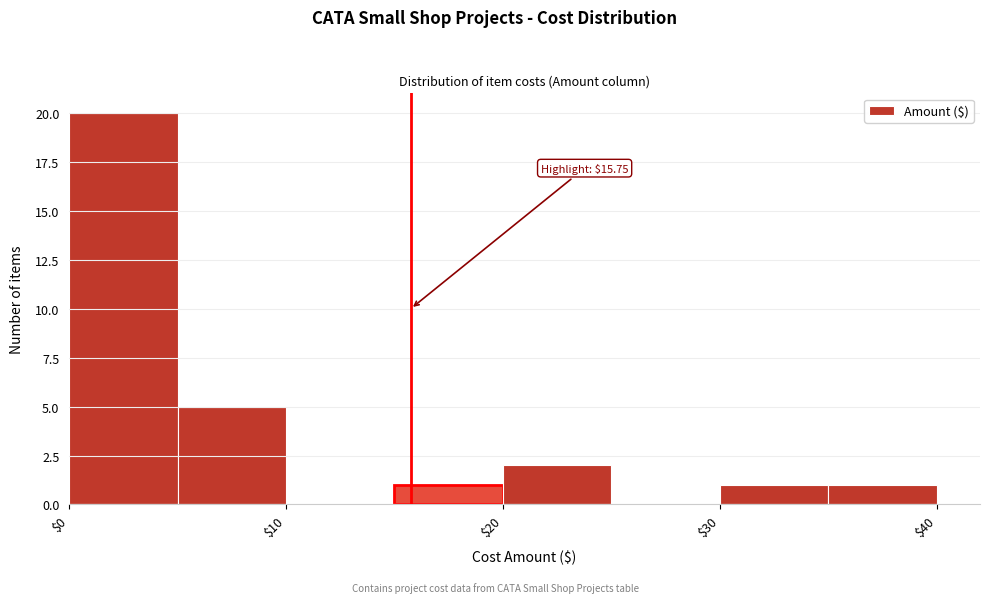

Over which range of the x-axis is the bar tallest?

0 to 5